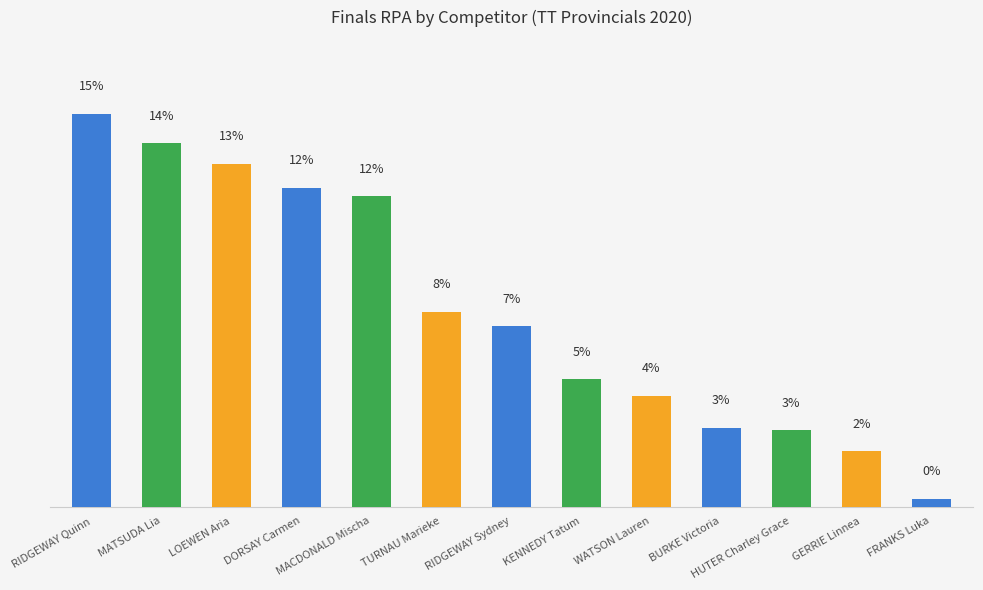

Reading left to right, what are all the values shown in this chart?

RIDGEWAY Quinn=550.0	MATSUDA Lia=508.3	LOEWEN Aria=479.9	DORSAY Carmen=446.6	MACDONALD Mischa=434.7	TURNAU Marieke=272.8	RIDGEWAY Sydney=252.9	KENNEDY Tatum=179.1	WATSON Lauren=156.3	BURKE Victoria=111.4	HUTER Charley Grace=107.6	GERRIE Linnea=78.3	FRANKS Luka=11.9